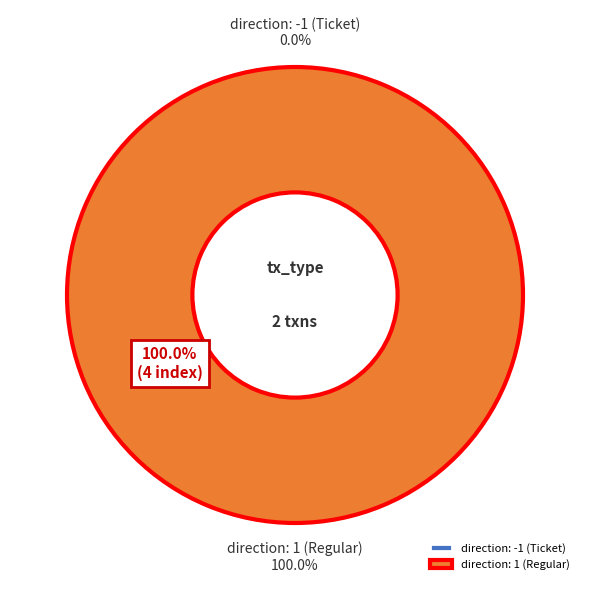

Is direction: -1 (Ticket) the majority of the pie?

No